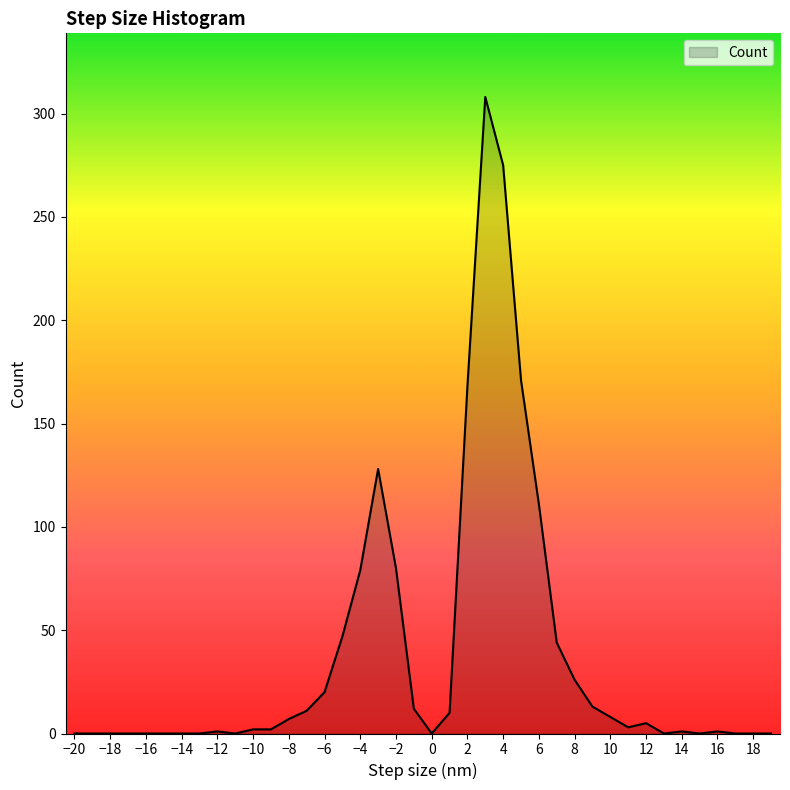

What is the maximum value shown in the chart?

308